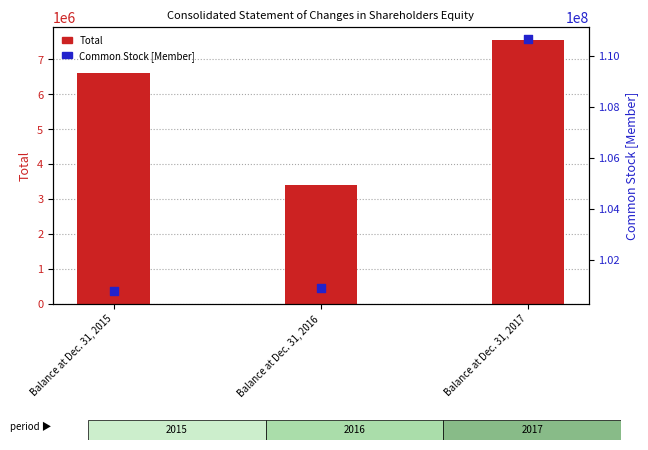

What is the total value across all series at Balance at Dec. 31, 2016?

104279463